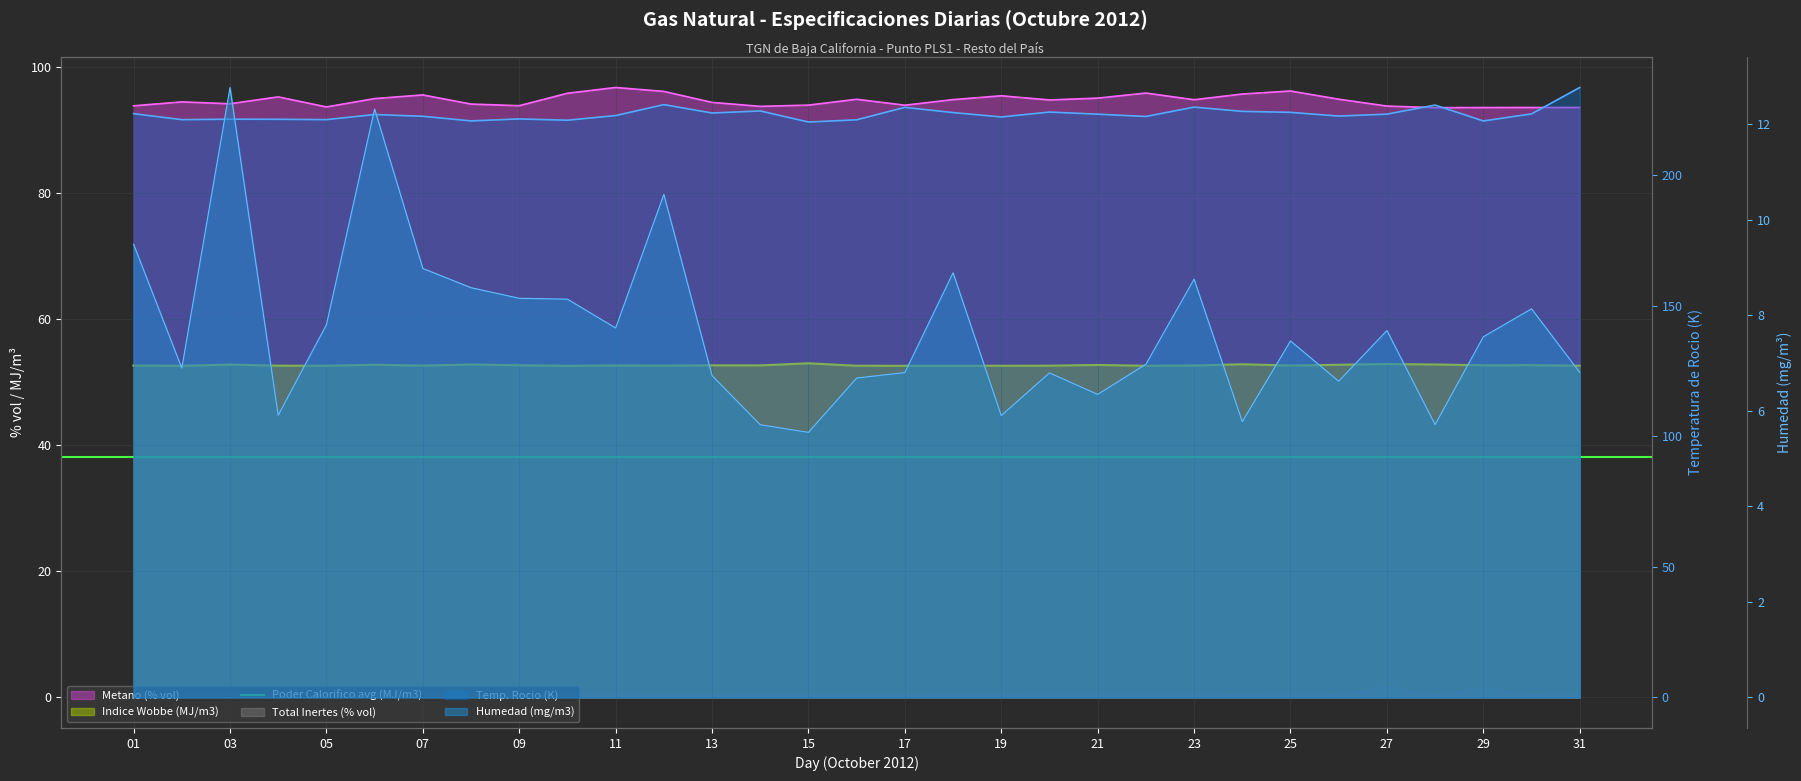

Reading right to left, list all the values displayed in this chart.

Metano (% vol): 93.6	93.5	93.5	93.5	93.8	94.9	96.2	95.7	94.8	95.8	95.0	94.7	95.4	94.8	93.9	94.9	93.9	93.7	94.4	96.1	96.7	95.8	93.8	94.1	95.5	95.0	93.6	95.2	94.1	94.4	93.8
Temperatura de Rocio (K): 233.4	223.3	220.6	226.7	223.2	222.5	223.9	224.3	225.9	222.3	223.2	224.0	222.2	223.8	225.8	221.1	220.2	224.5	223.7	226.9	222.7	220.9	221.4	220.6	222.4	223.1	221.1	221.3	221.3	221.1	223.4
Humedad (mg/m3): 6.8	8.1	7.6	5.7	7.7	6.6	7.5	5.8	8.8	7.0	6.3	6.8	5.9	8.9	6.8	6.7	5.6	5.7	6.7	10.5	7.7	8.3	8.4	8.6	9.0	12.3	7.8	5.9	12.8	6.9	9.5
Indice Wobbe (MJ/m3): 52.6	52.7	52.7	52.8	52.9	52.8	52.6	52.8	52.6	52.6	52.7	52.6	52.6	52.6	52.6	52.6	53.0	52.7	52.7	52.6	52.6	52.6	52.7	52.8	52.6	52.8	52.6	52.6	52.8	52.6	52.6